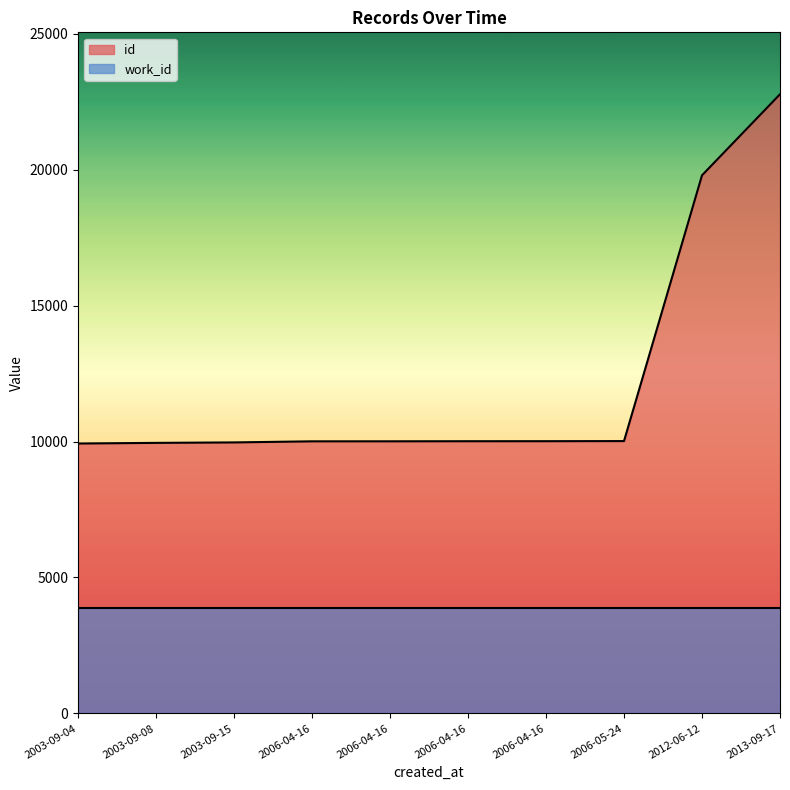

Rank the categories by value from highest to lowest.

2013-09-17, 2012-06-12, 2006-05-24, 2006-04-16, 2006-04-16, 2006-04-16, 2006-04-16, 2003-09-15, 2003-09-08, 2003-09-04